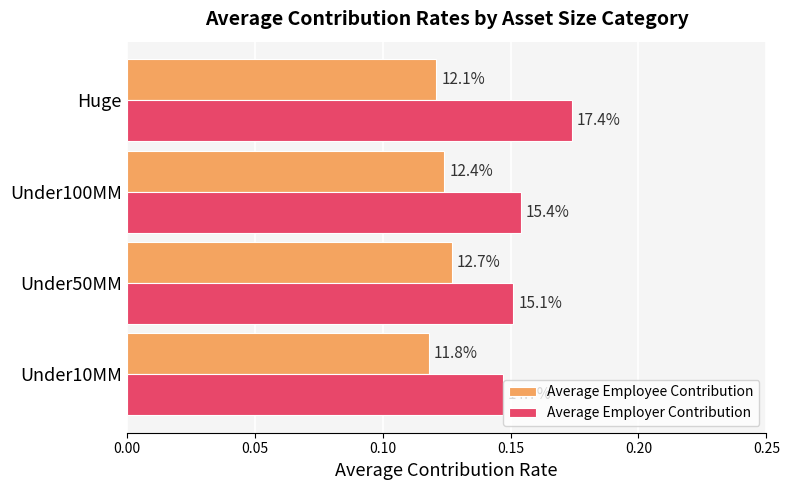

What is the value of the Average Employer Contribution bar at the 3rd from the left?

0.2